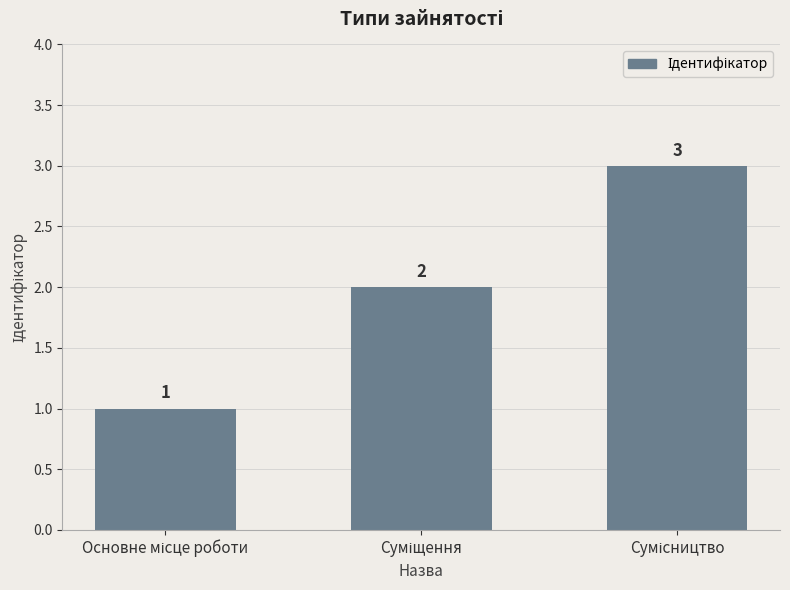

What is the value of the 1st bar from the left?

1